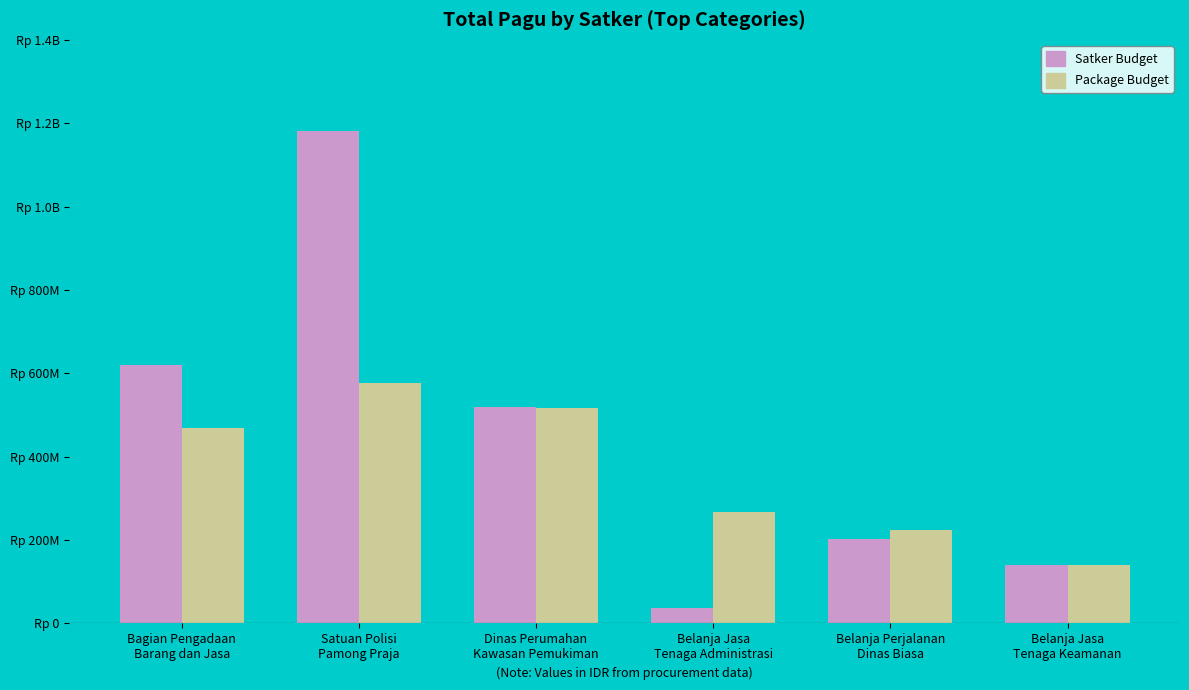

What is the label of the 2nd bar from the right?

Belanja Perjalanan
Dinas Biasa